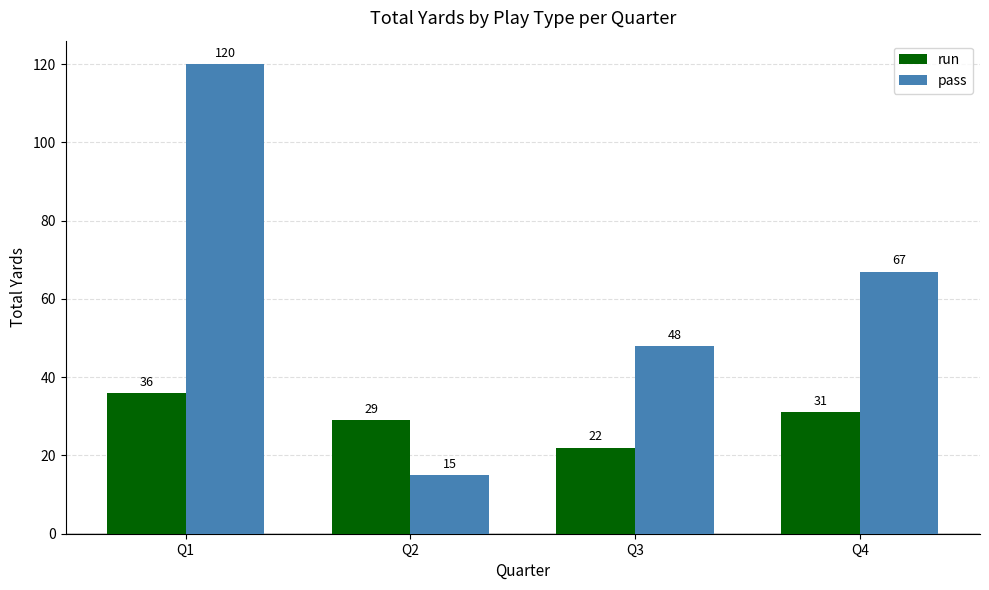

Rank the series by their maximum value, from lowest to highest.

run, pass